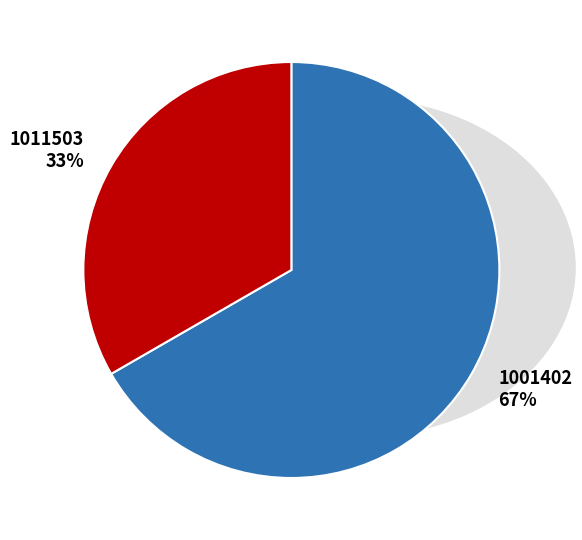

How many slices are in this pie chart?

2